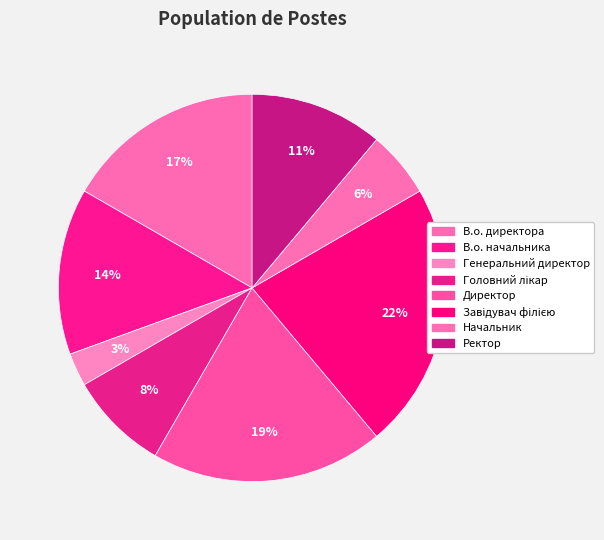

Is it true that Ректор is 21% of the pie?

False